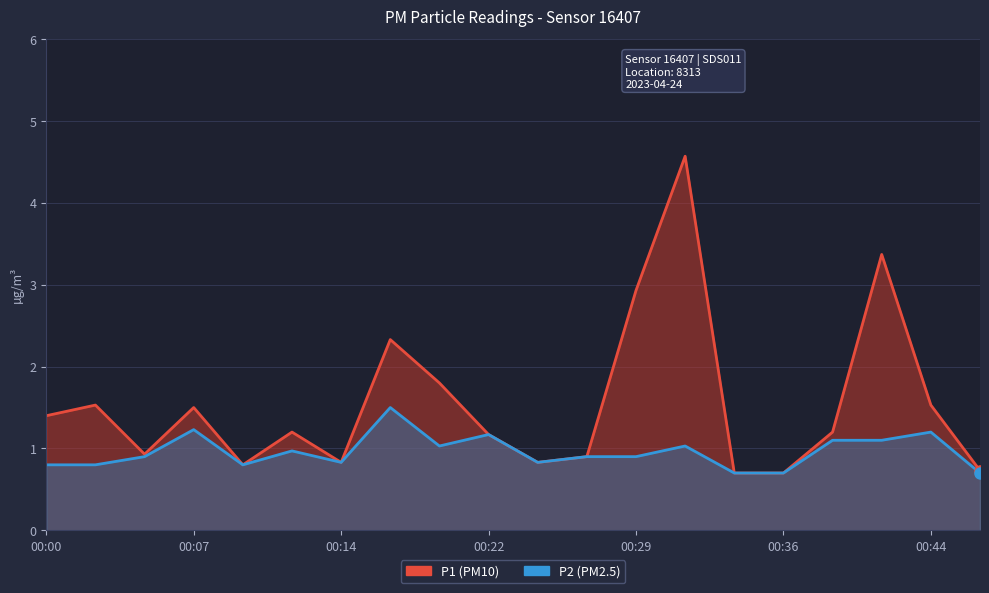

Between 00:09 and 00:02, which is larger?

00:02